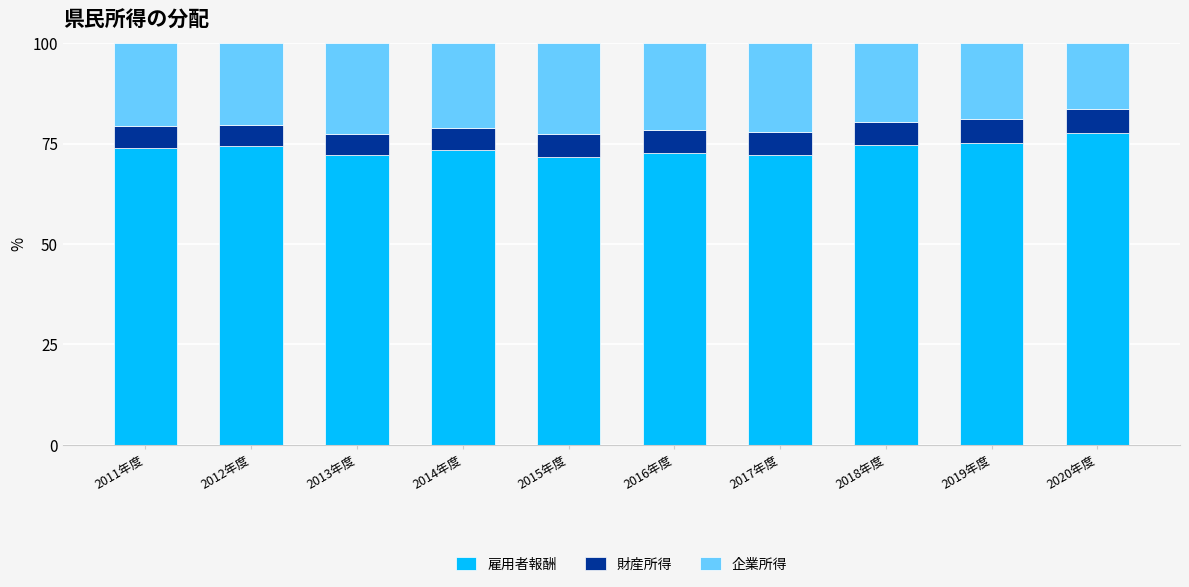

What value does the 雇用者報酬 series have at 2019年度?

75.2